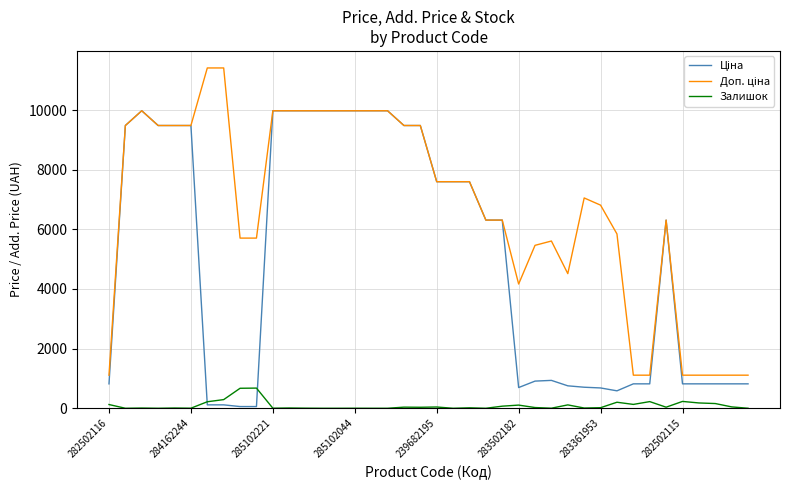

How many lines are shown in the chart?

3